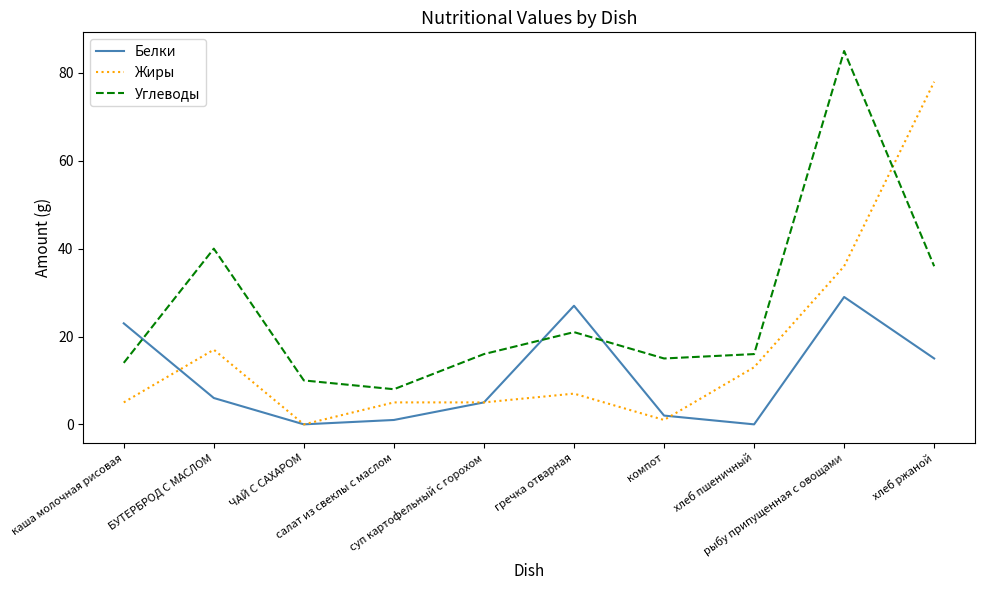

Rank the series at гречка отварная from highest to lowest value.

Белки, Углеводы, Жиры